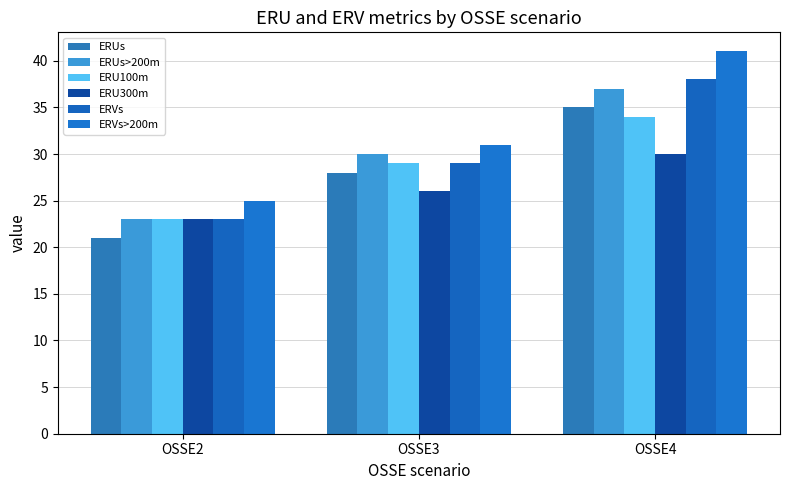

Reading left to right, transcribe all the data shown in this chart.

ERUs: OSSE2=21	OSSE3=28	OSSE4=35
ERUs>200m: OSSE2=23	OSSE3=30	OSSE4=37
ERU100m: OSSE2=23	OSSE3=29	OSSE4=34
ERU300m: OSSE2=23	OSSE3=26	OSSE4=30
ERVs: OSSE2=23	OSSE3=29	OSSE4=38
ERVs>200m: OSSE2=25	OSSE3=31	OSSE4=41